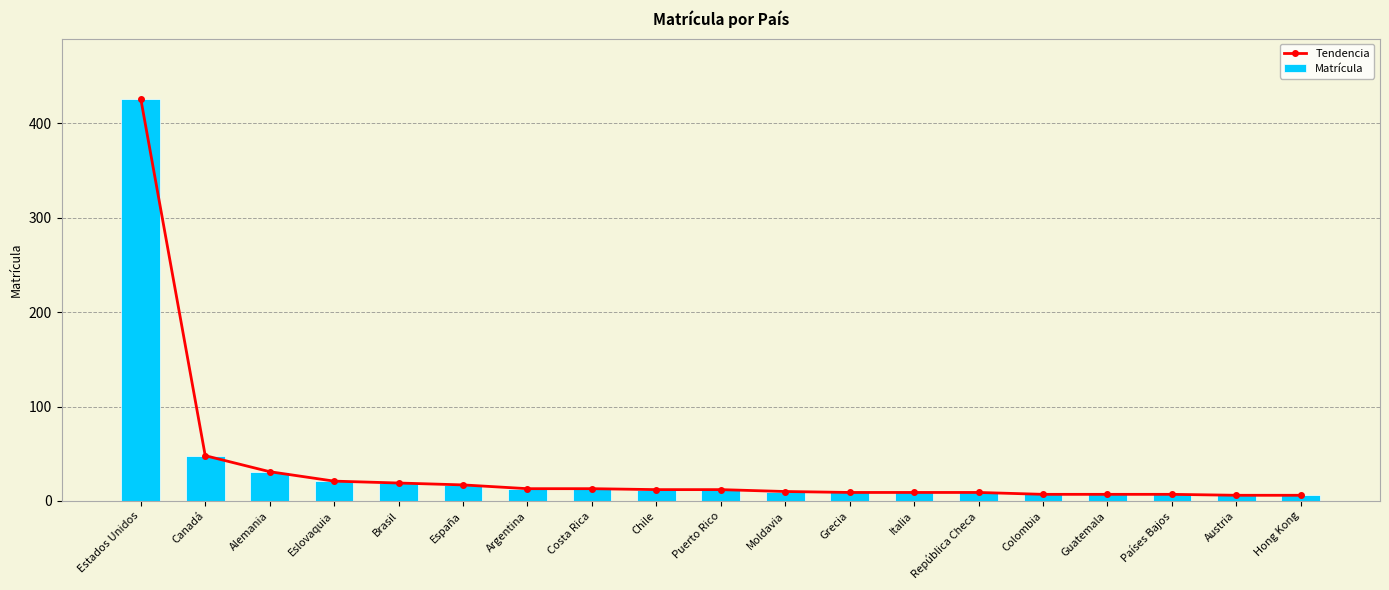

What is the total value across all series at Hong Kong?

12